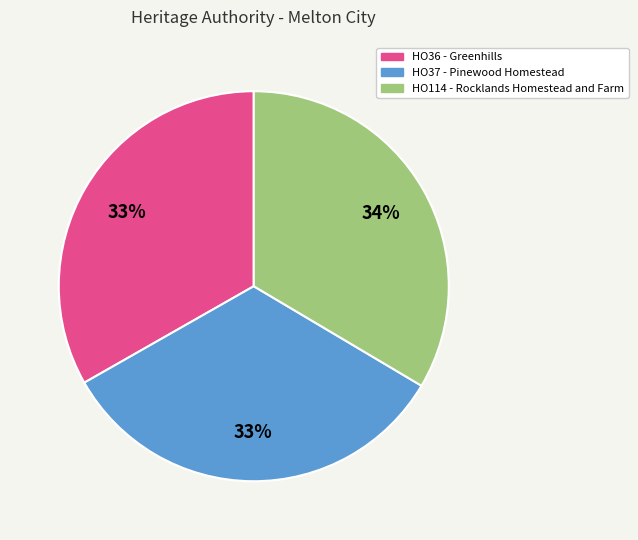

The HO37 - Pinewood Homestead slice represents 27% of the pie. True or false?

False